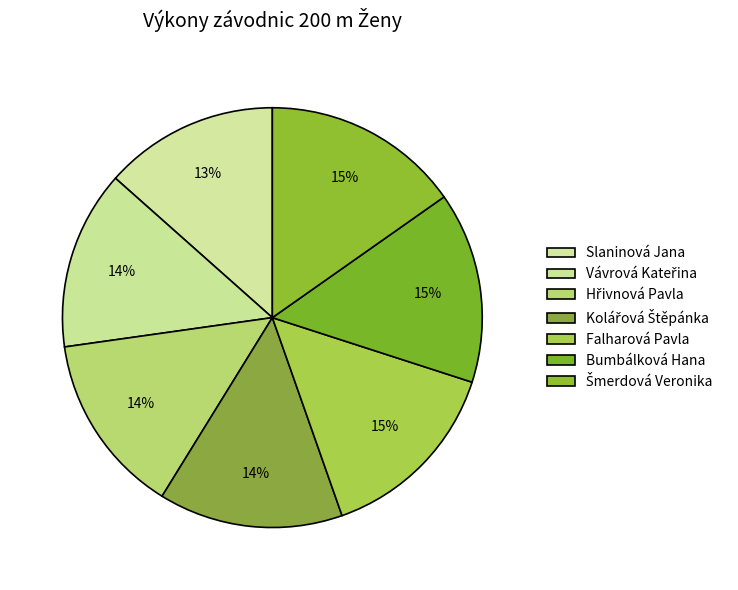

To the nearest percent, what percentage of the pie is Slaninová Jana?

13%